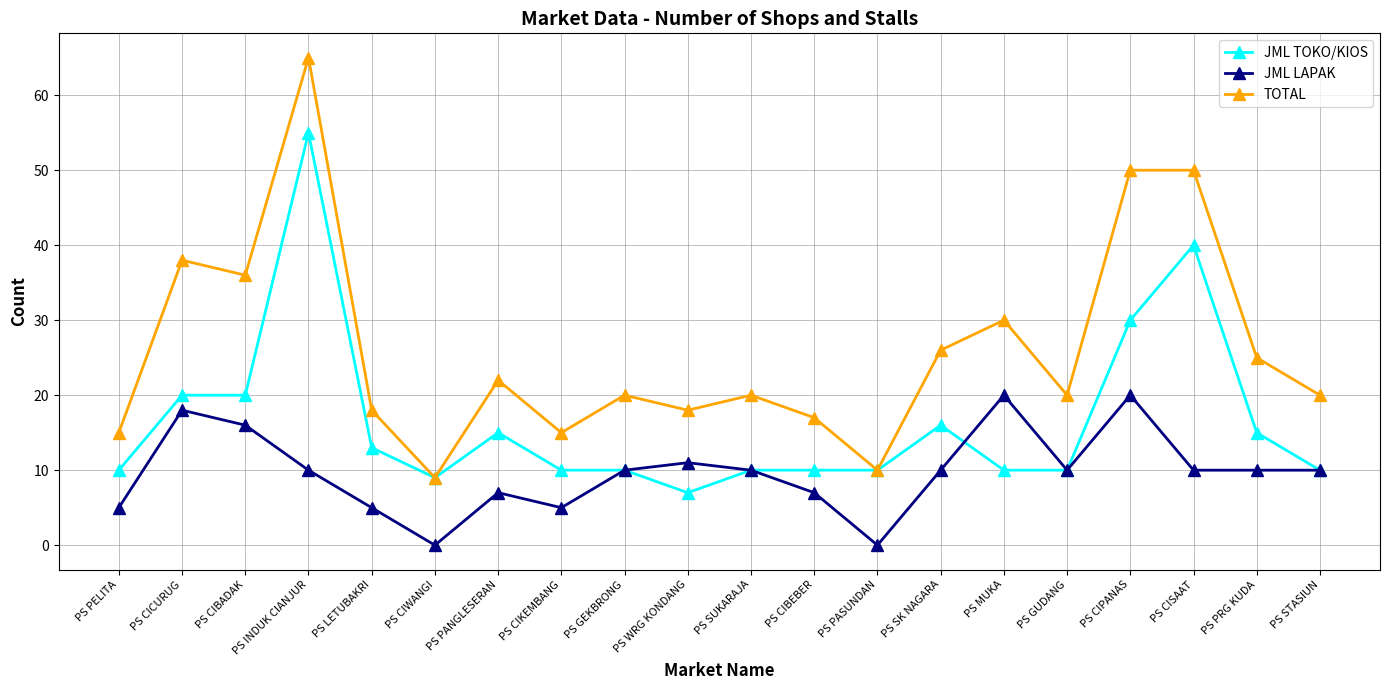

Which category has the highest value across all series?

PS INDUK CIANJUR